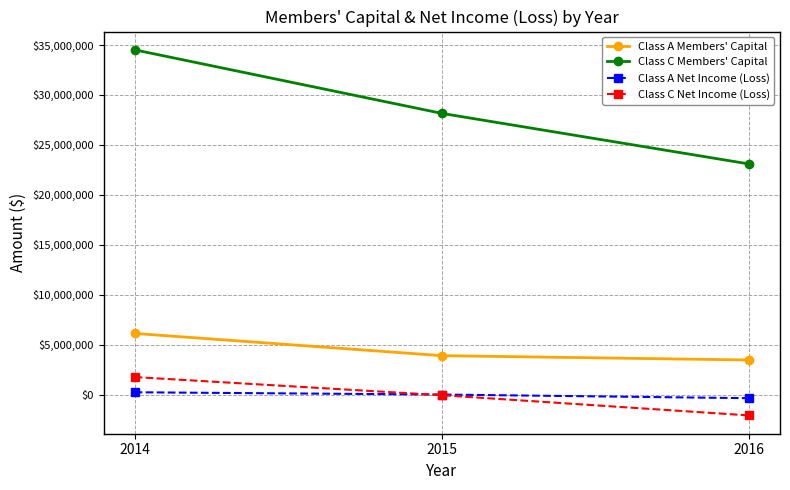

What is the average value of the Class C Members' Capital series?

28586160